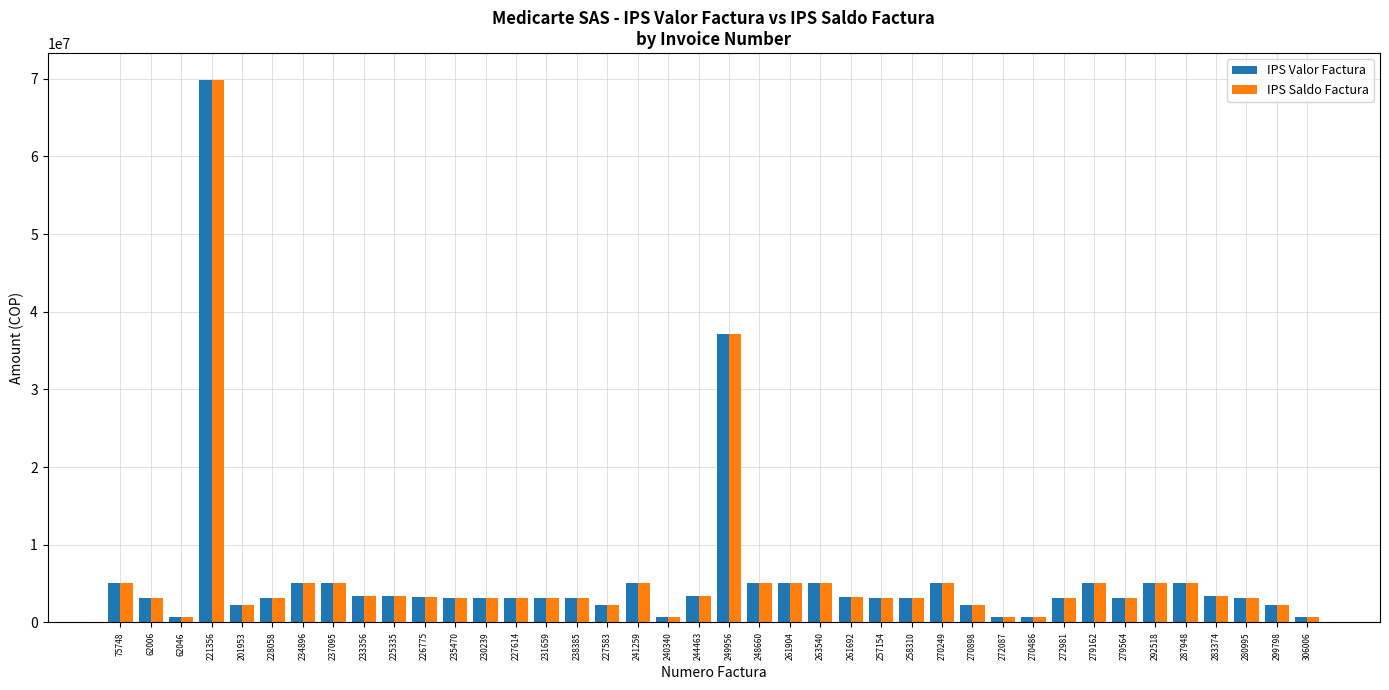

What position from the right is 272981?

9